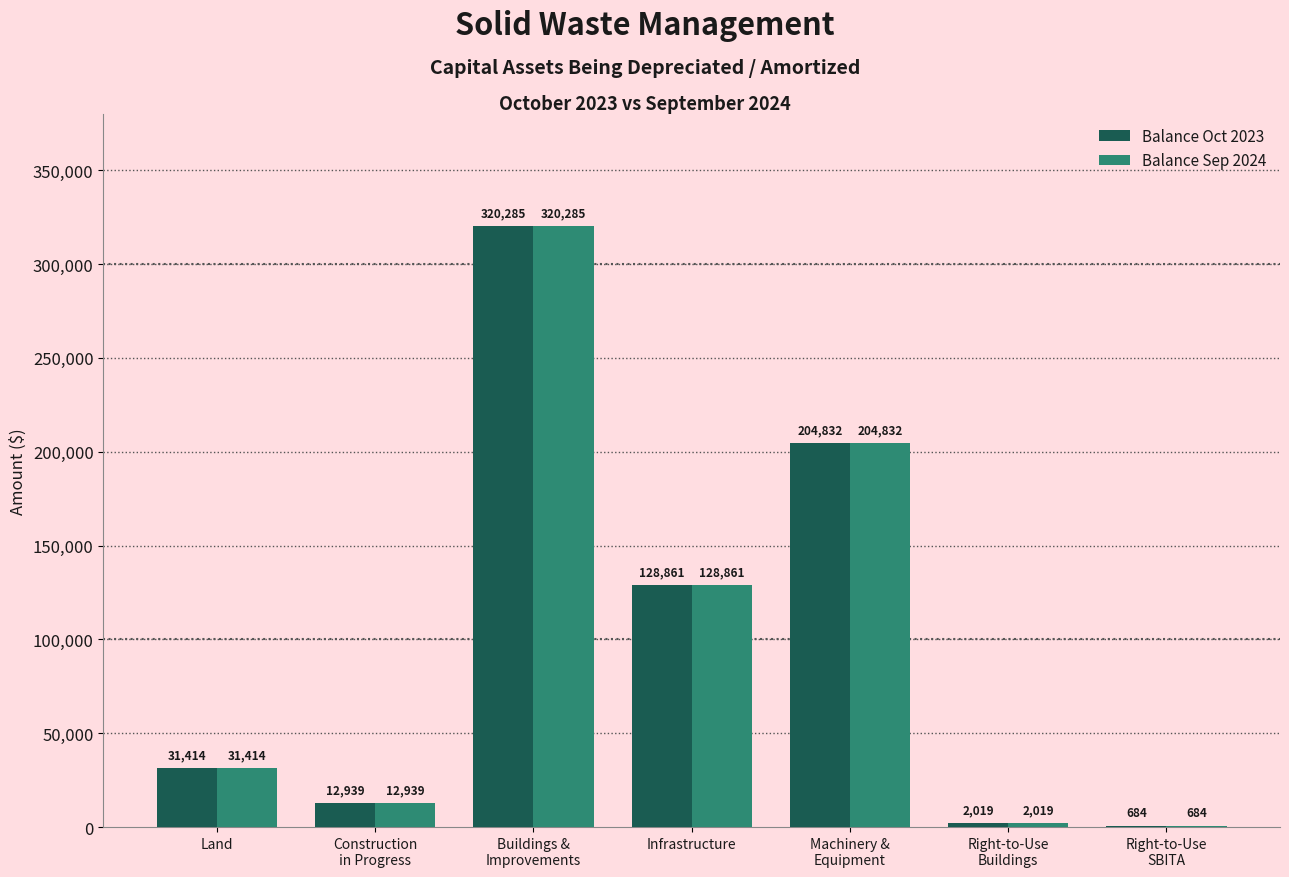

At which label is Balance Oct 2023 closest to 160484?

Infrastructure